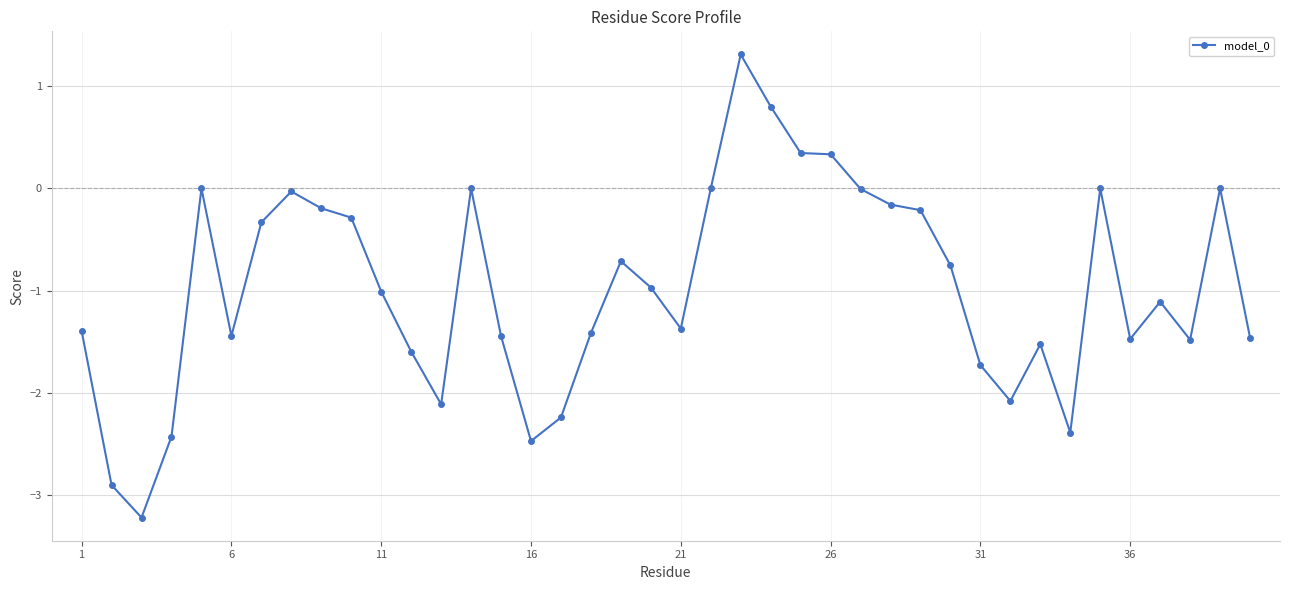

True or false: there are more than 2 points higher than both neighbors.

True